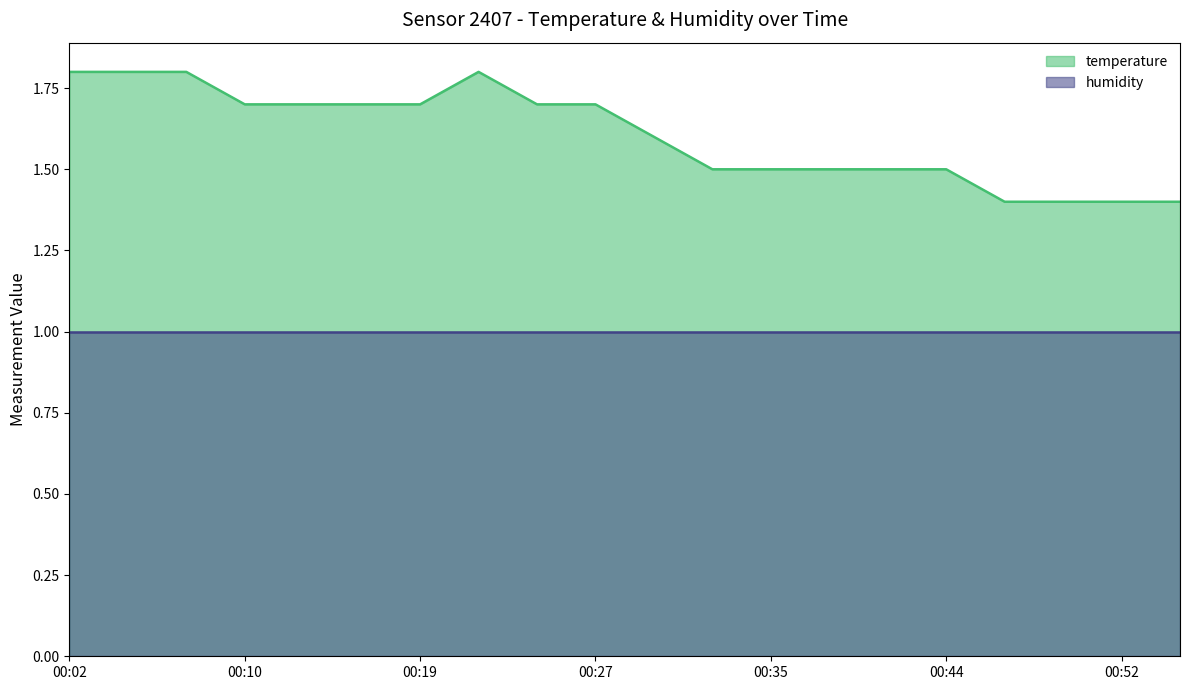

What is the value of the 18th point from the left?

1.4